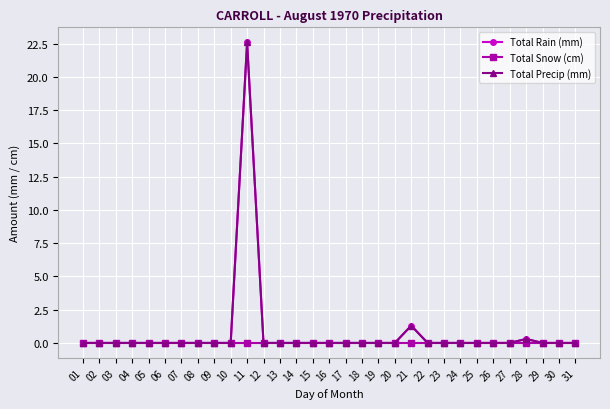

Is this an area chart (filled region under the line)?

No